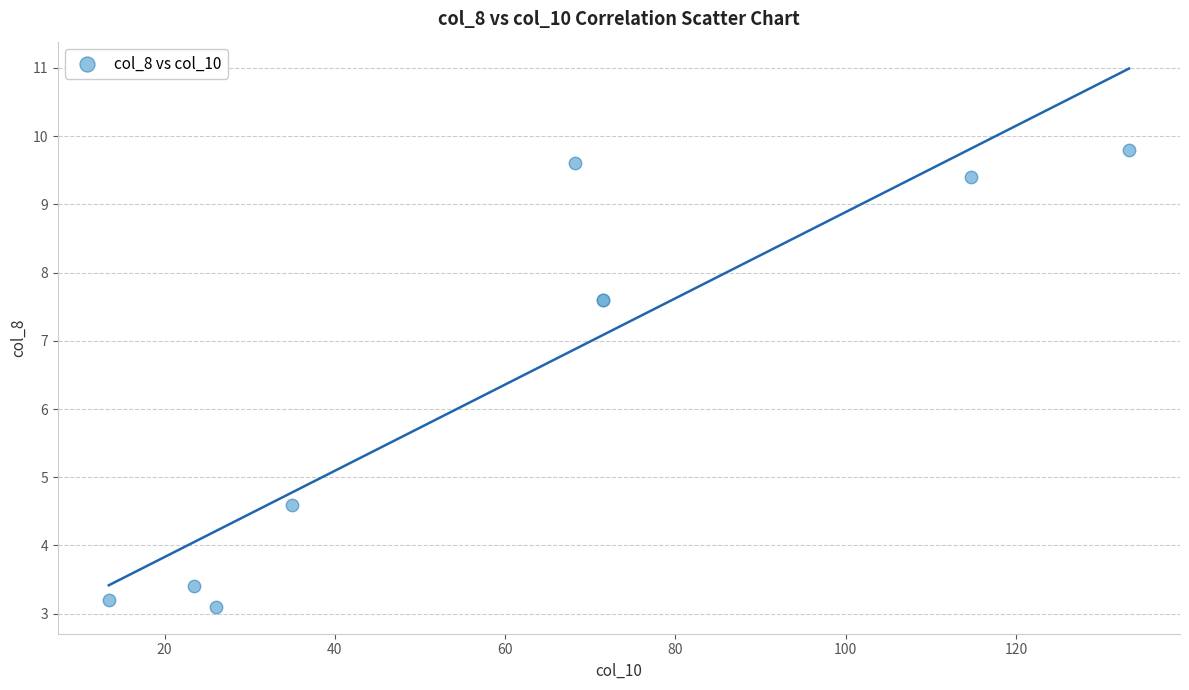

What Y value in the scatter plot is closest to 6?

4.6